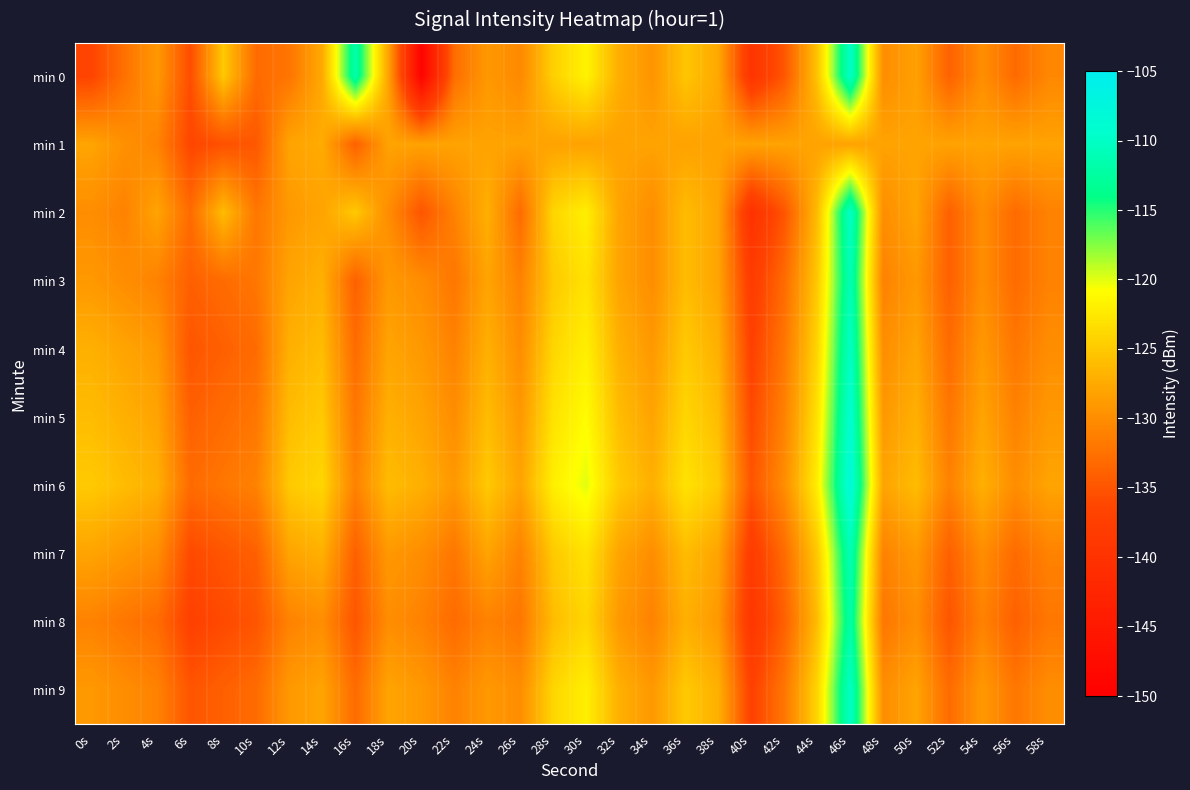

At which category is the sum across all series the highest?

46s